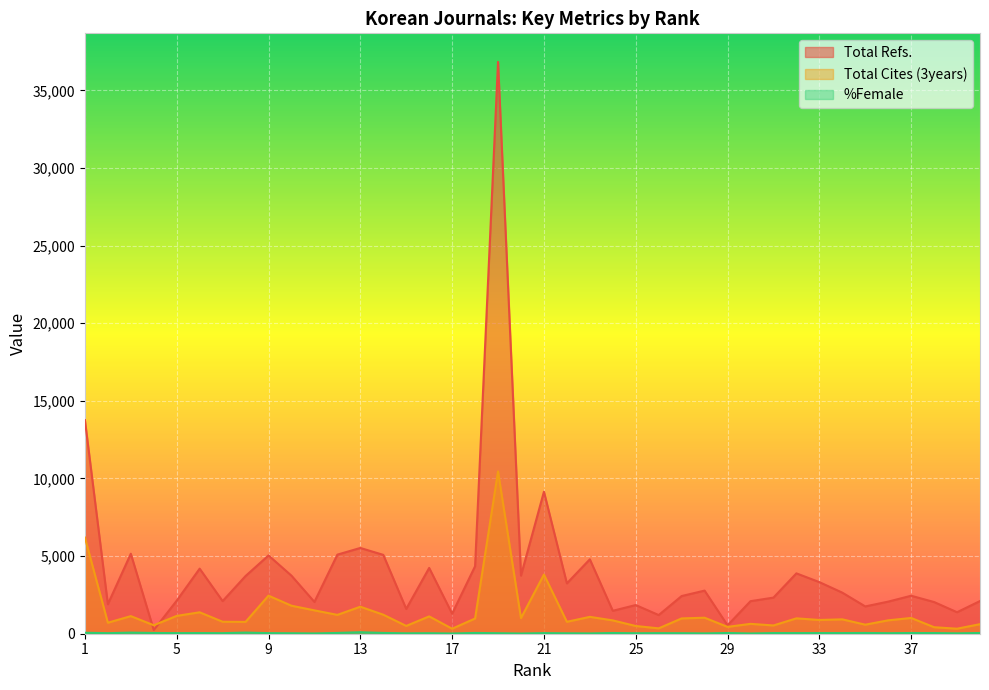

True or false: %Female and Total Refs. intersect in this chart.

False